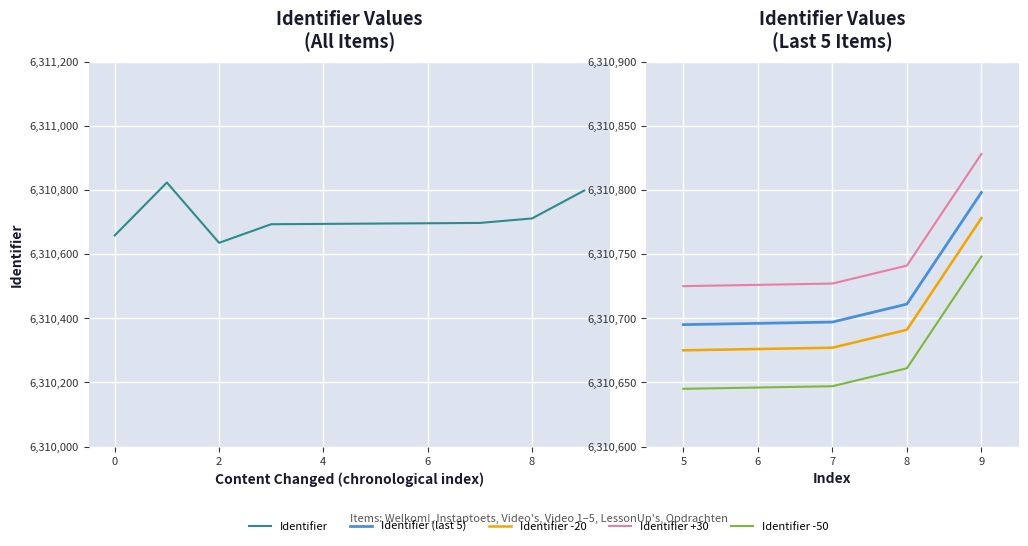

What is the average value?

6310710